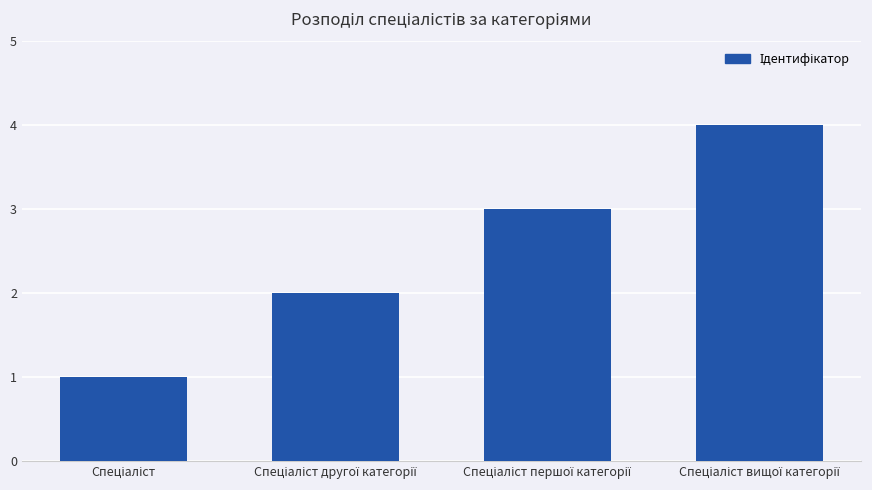

What is the greatest value displayed?

4